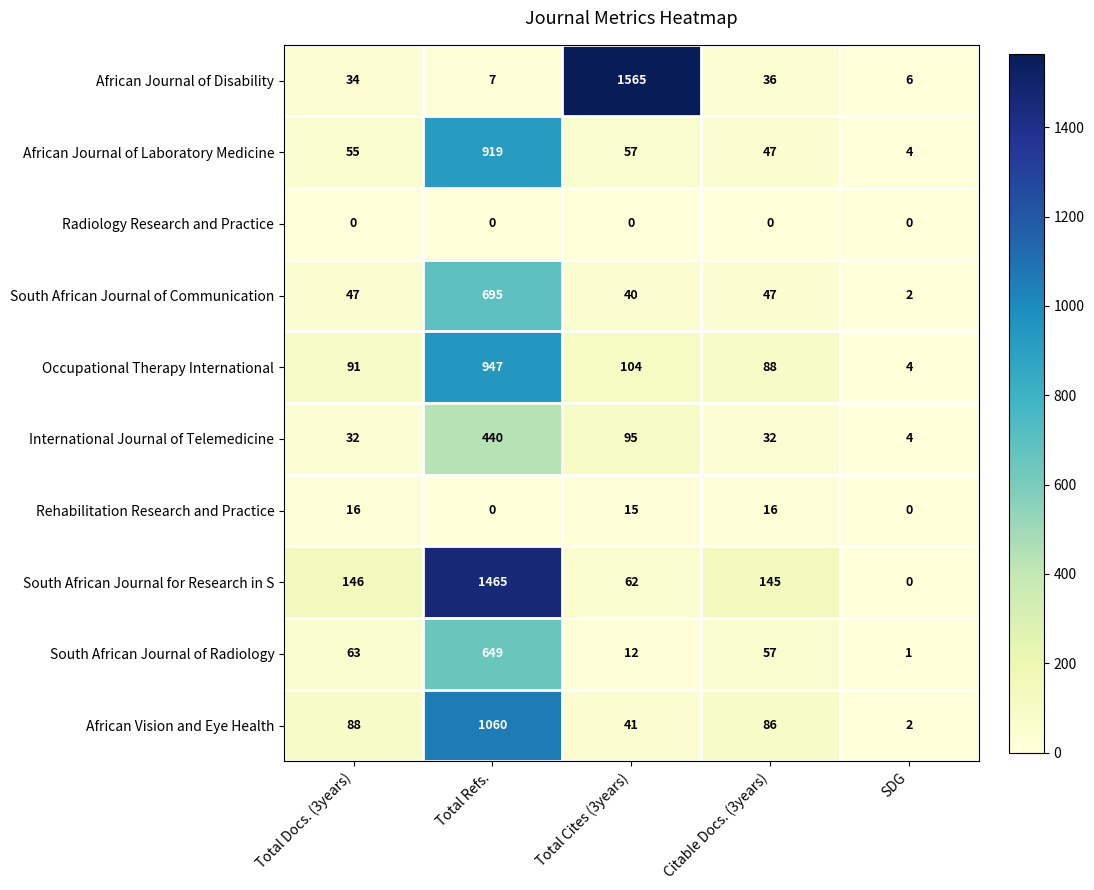

Which series has the largest total across all categories?

South African Journal for Research in S